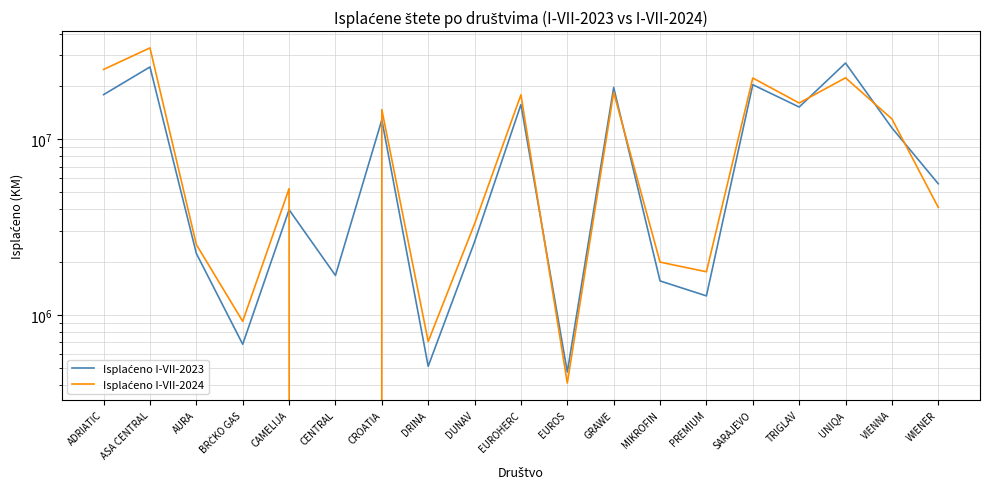

Rank the series at EUROS from highest to lowest value.

Isplaćeno I-VII-2023, Isplaćeno I-VII-2024